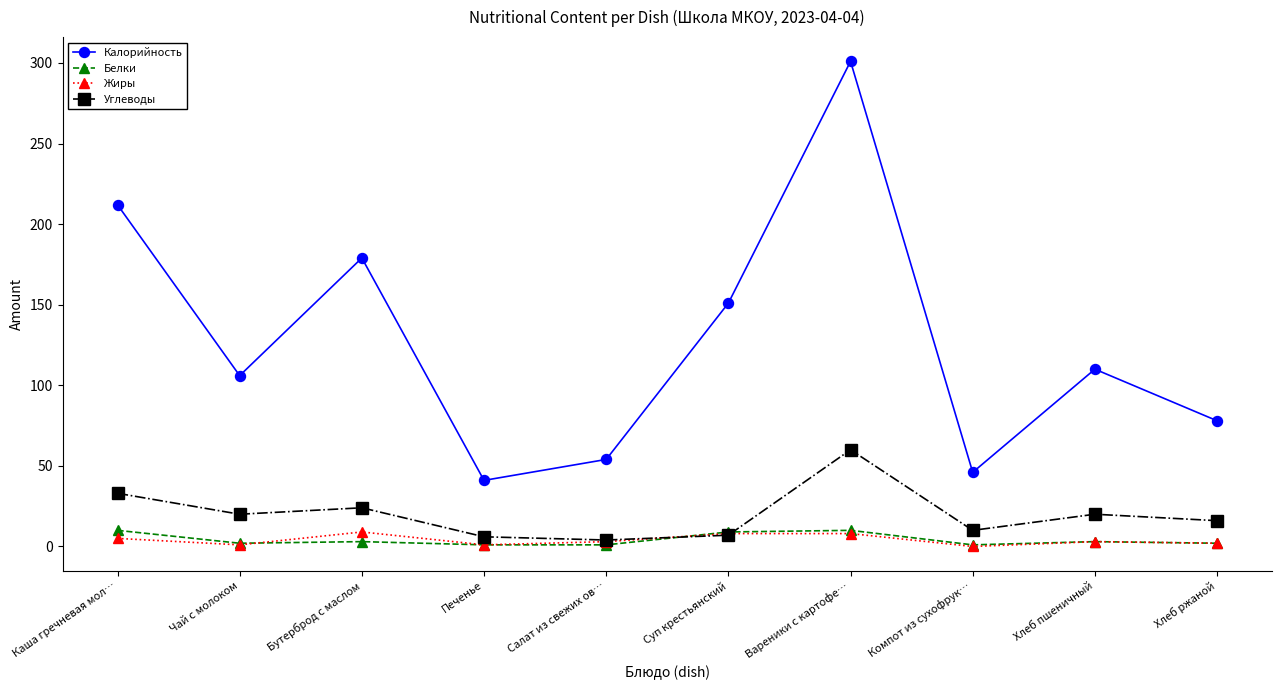

In Калорийность, how many points are lower than both neighbors (excluding endpoints)?

3